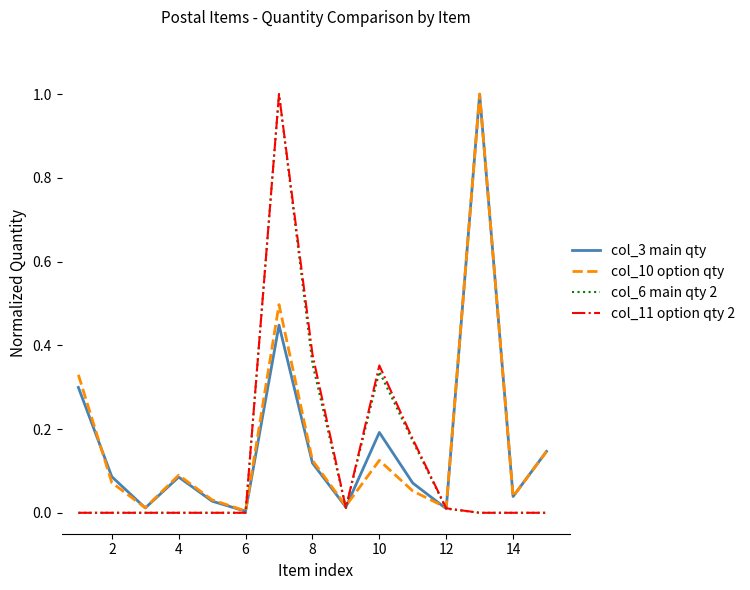

How many distinct data groups are displayed?

4